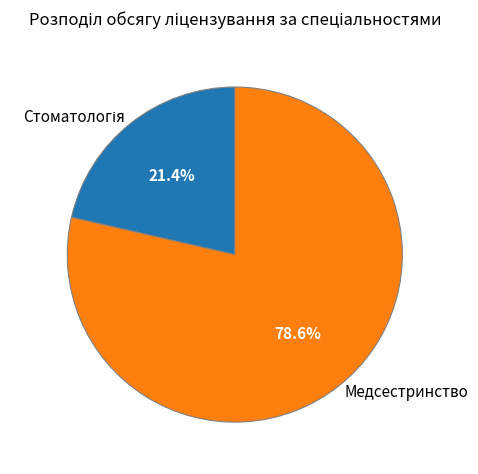

Which slice is the largest?

Медсестринство